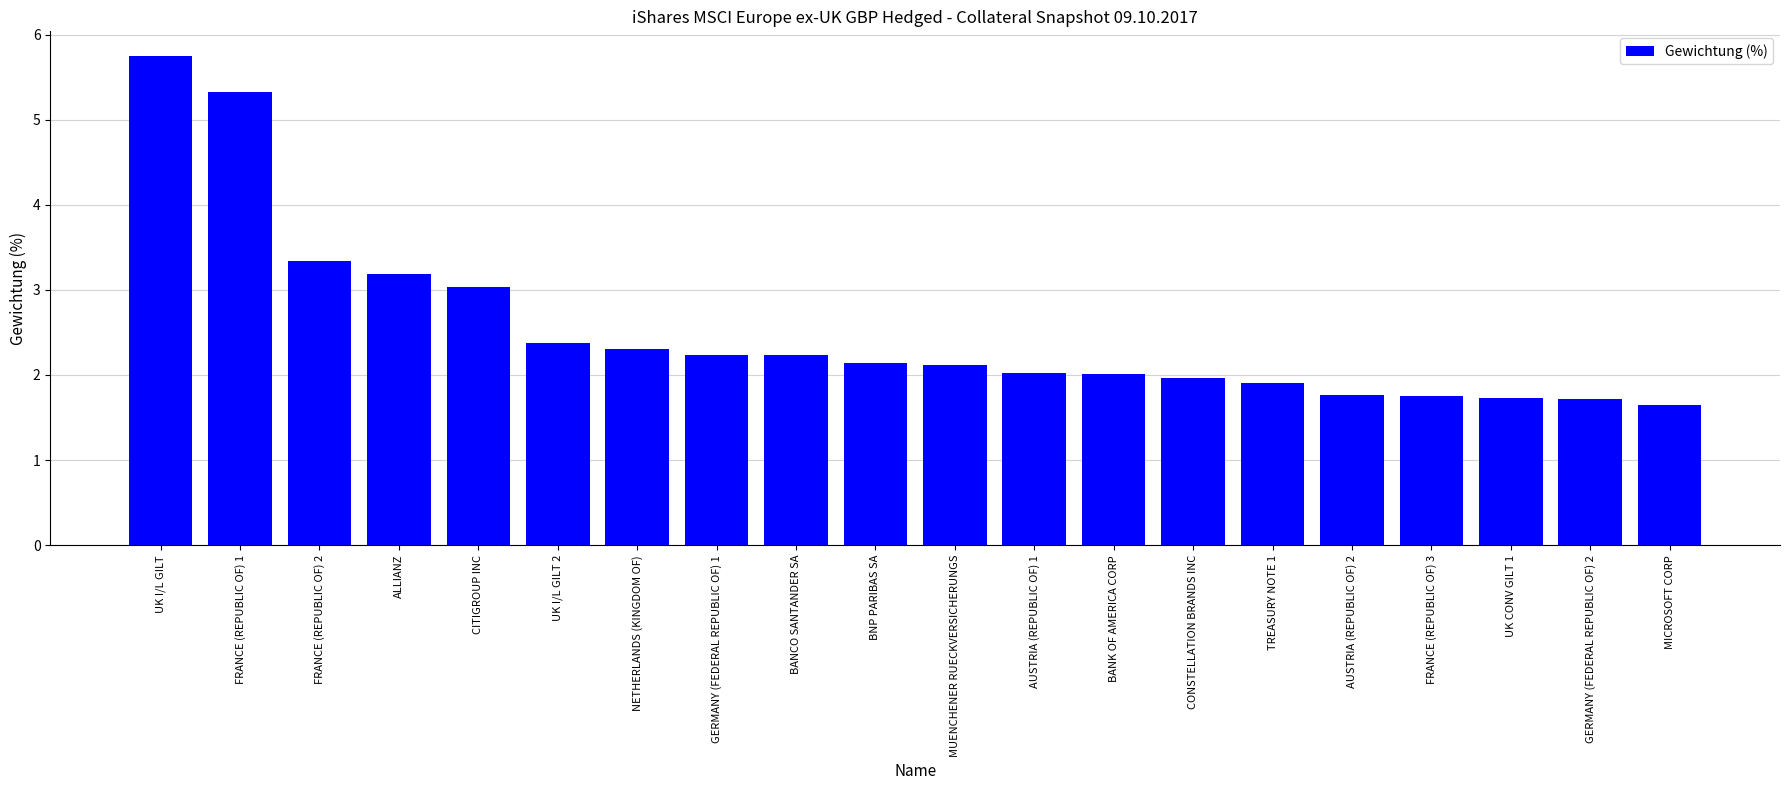

At which category does the chart reach its minimum across all series?

MICROSOFT CORP